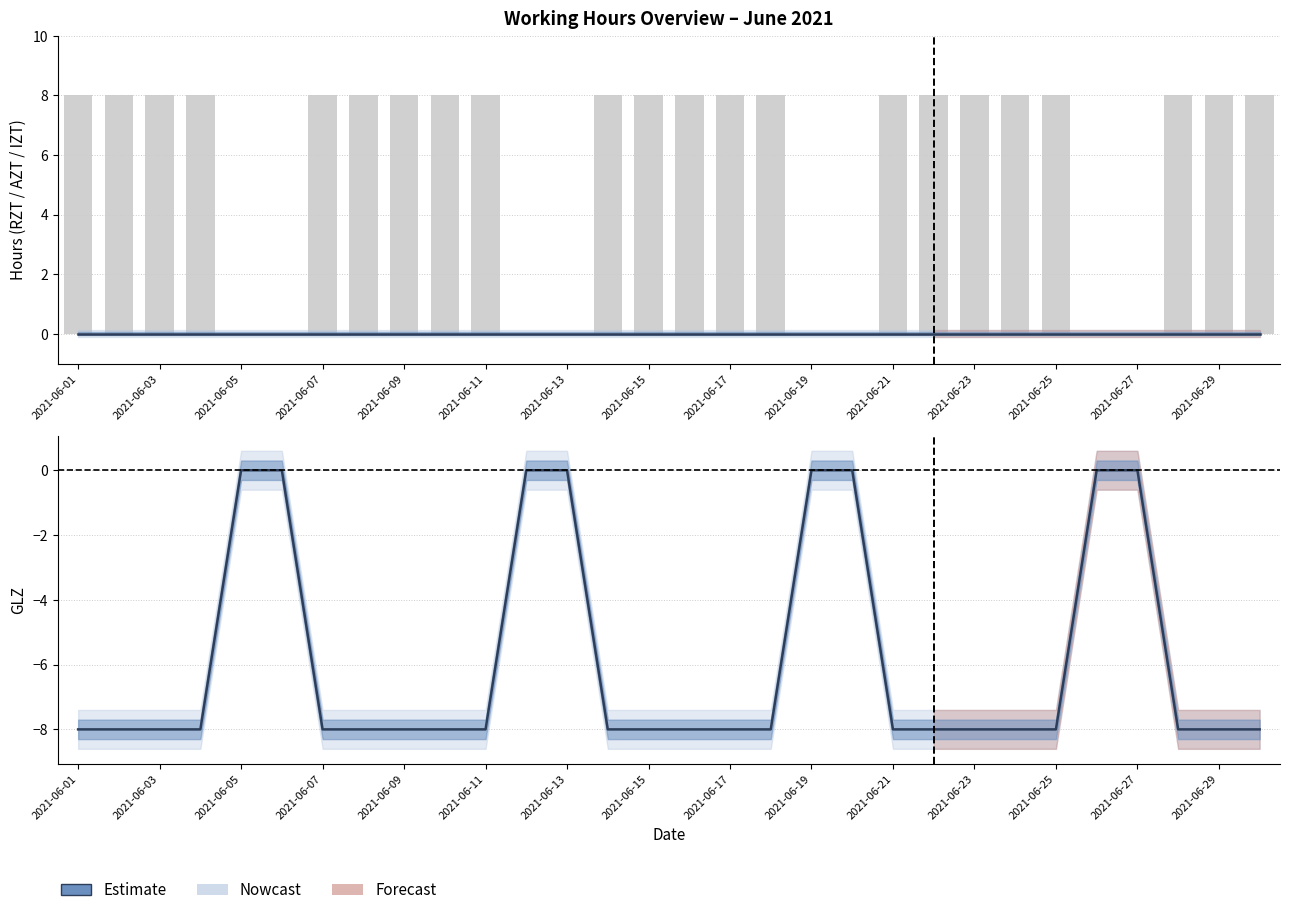

The value of GLZ (abs) at 2021-06-03 is 12. True or false?

False